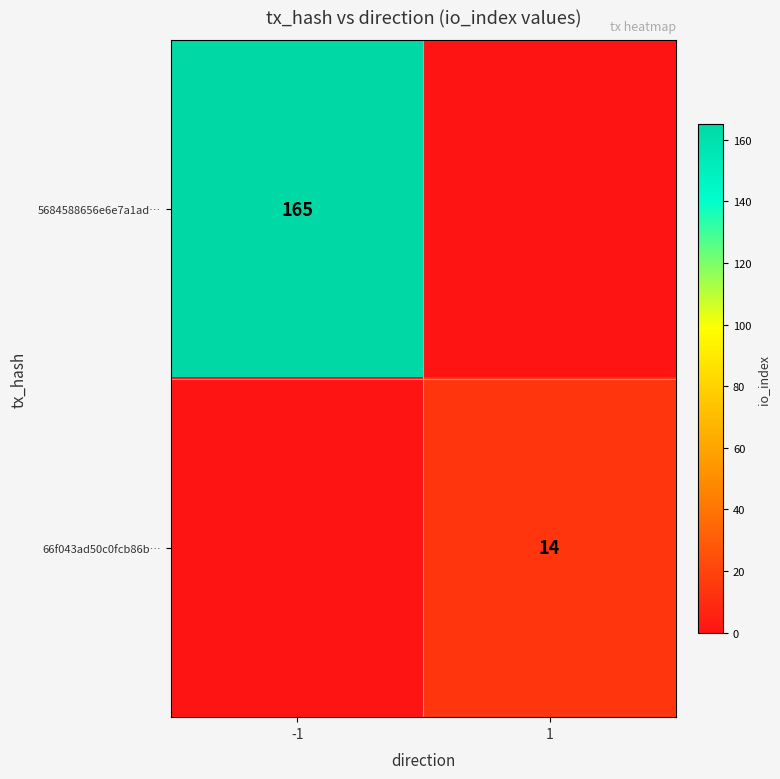

The value of 5684588656e6e7a1ad… at -1 is 165. True or false?

True